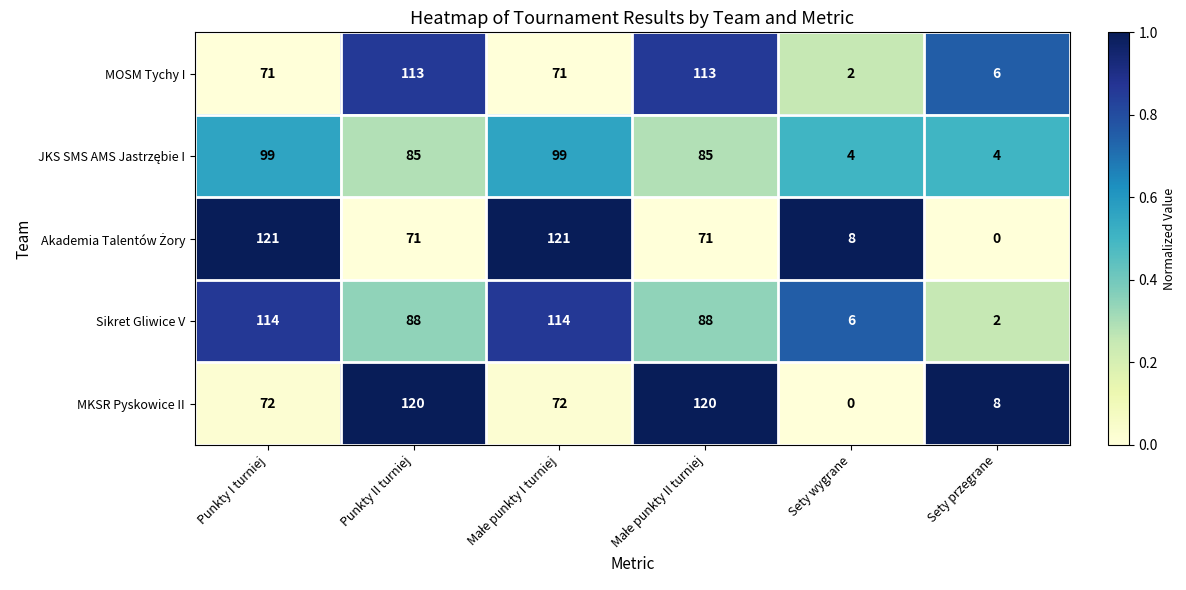

What is the difference between the maximum and minimum values in the MKSR Pyskowice II series?

120